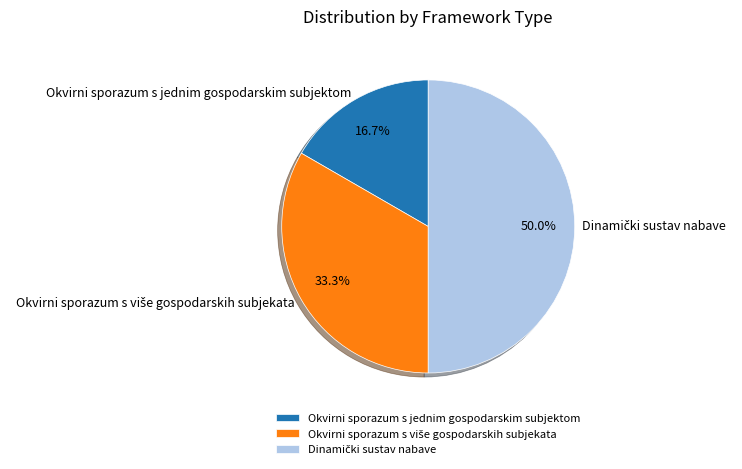

What is the smallest slice in the pie chart?

Okvirni sporazum s jednim gospodarskim subjektom